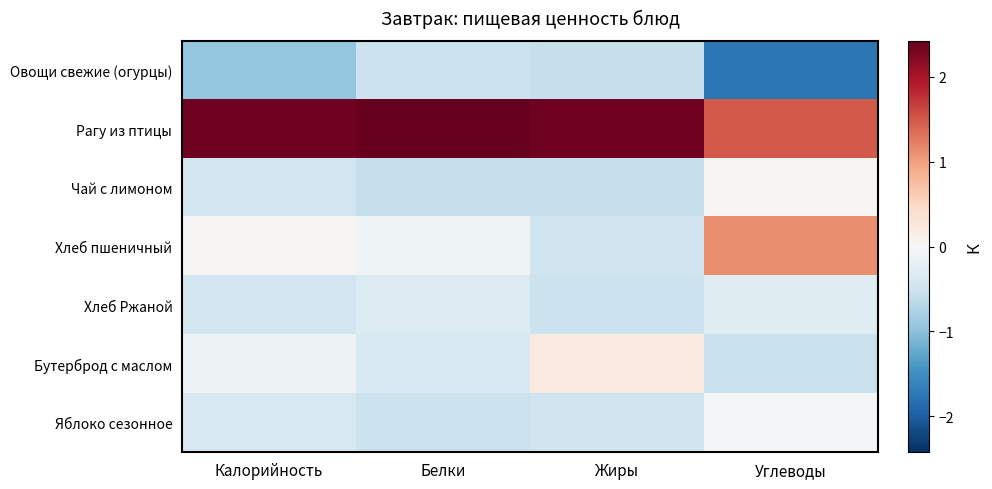

What is the maximum value shown in the chart?

2.4